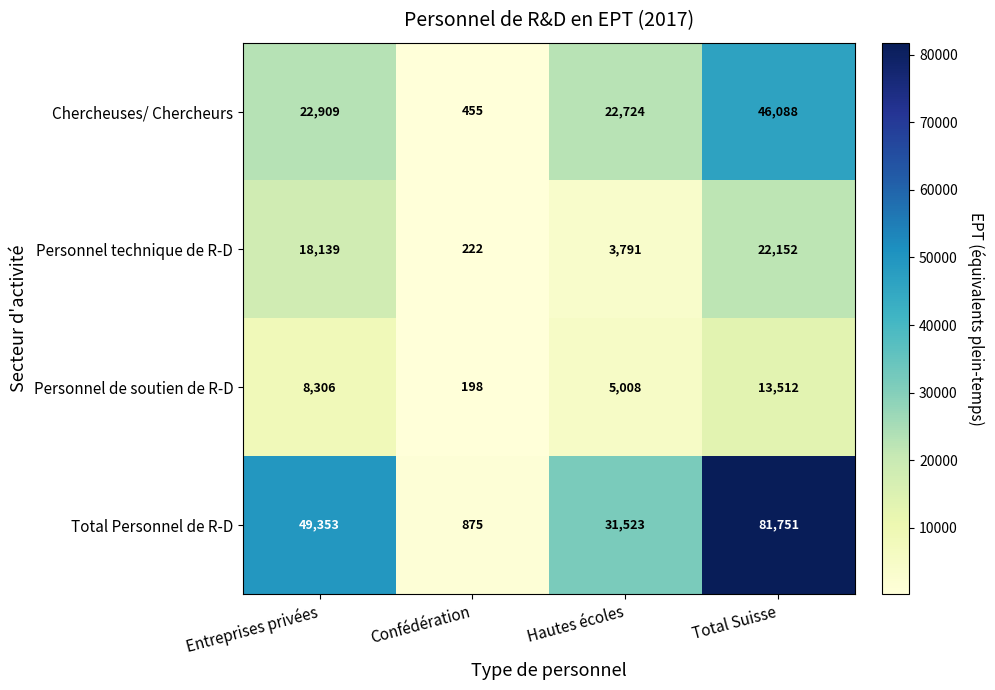

What is the average value of the Personnel de soutien de R-D series?

6756